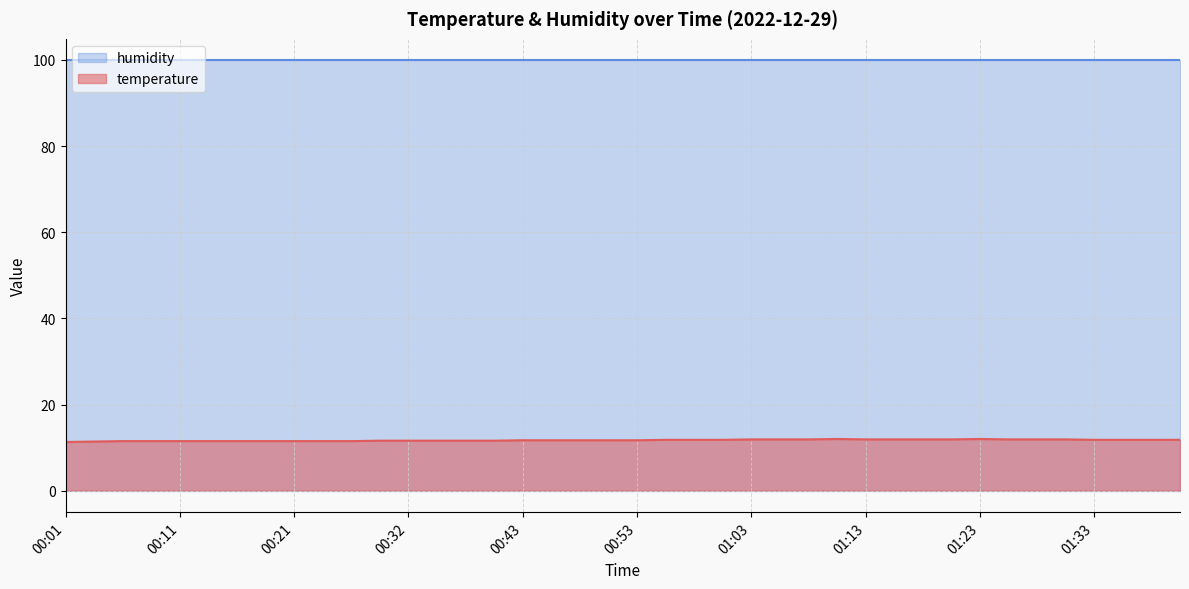

Is it true that the value at 01:37 is 19.8?

False